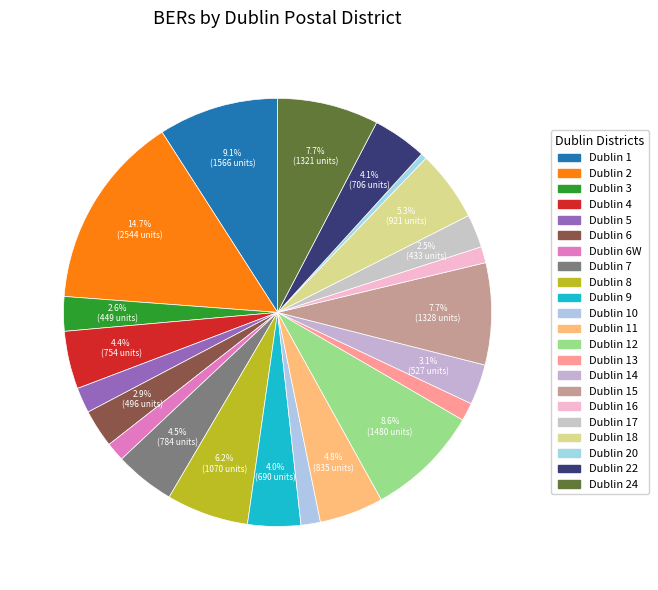

Rank the categories by value from lowest to highest.

Dublin 20, Dublin 16, Dublin 13, Dublin 6W, Dublin 10, Dublin 5, Dublin 17, Dublin 3, Dublin 6, Dublin 14, Dublin 9, Dublin 22, Dublin 4, Dublin 7, Dublin 11, Dublin 18, Dublin 8, Dublin 24, Dublin 15, Dublin 12, Dublin 1, Dublin 2